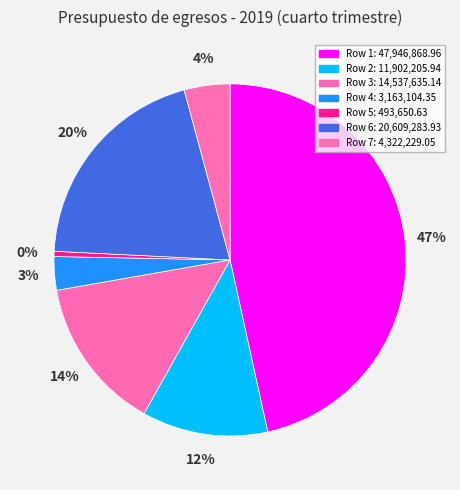

What percentage is the Row 2 slice, to the nearest percent?

12%